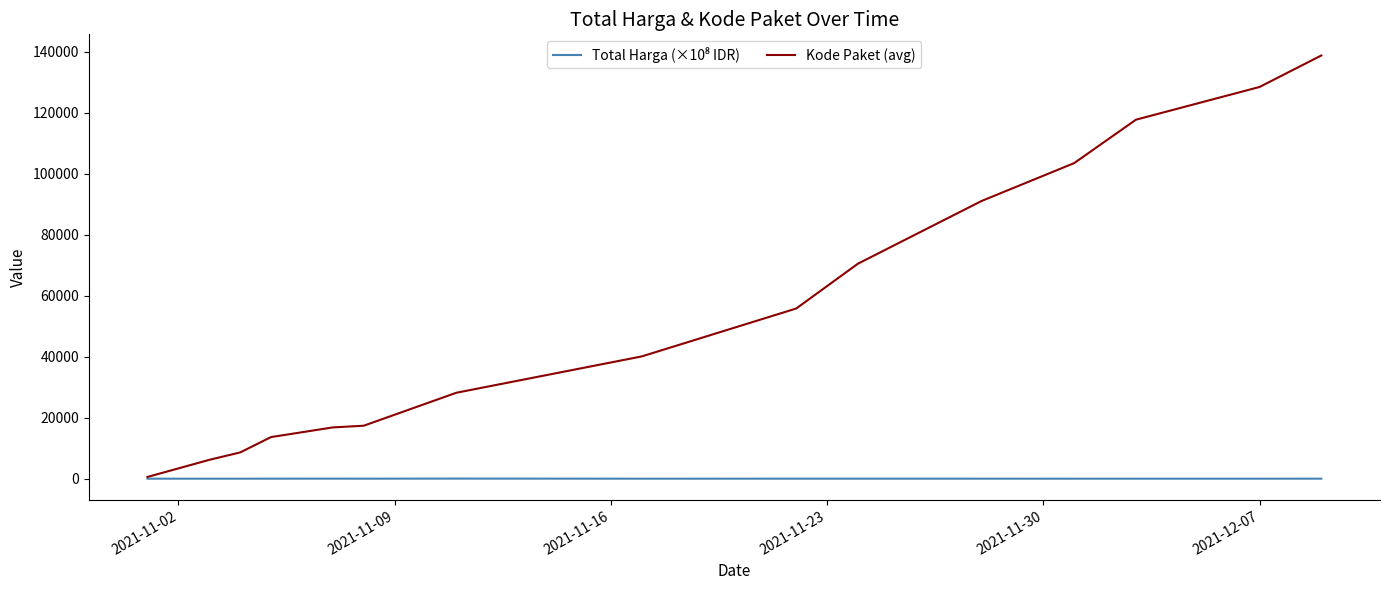

Which series has the widest spread of values?

Kode Paket (avg)